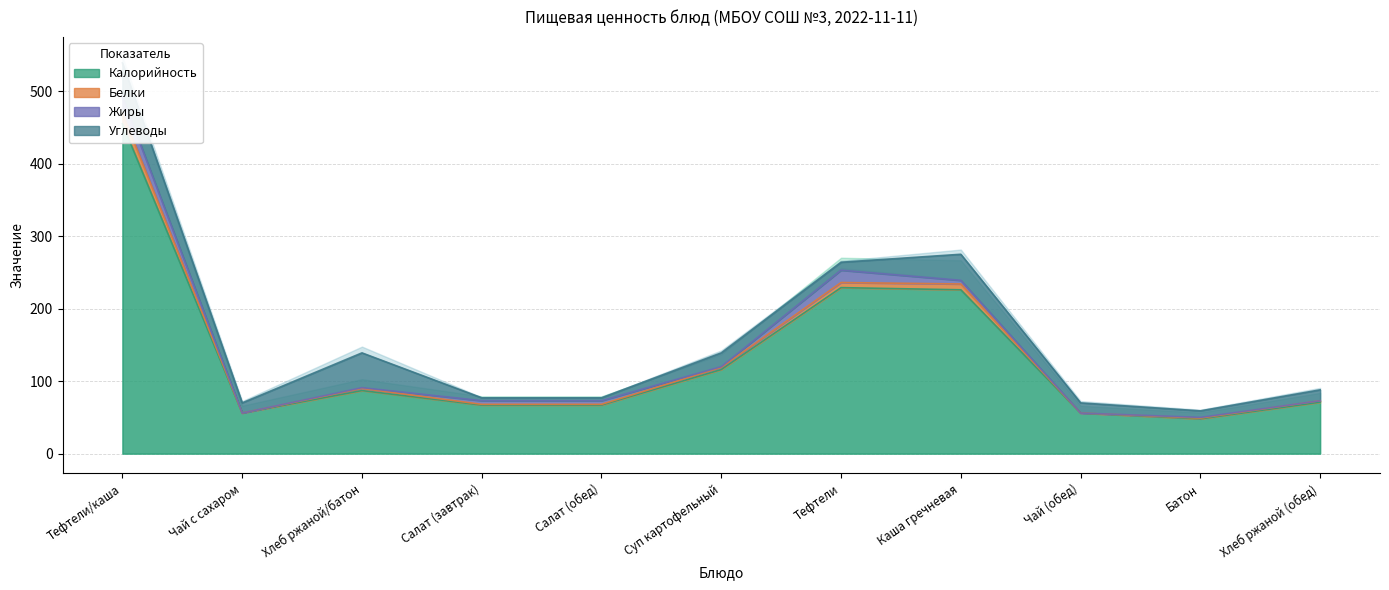

Where is Белки nearest to the value 299?

Каша гречневая